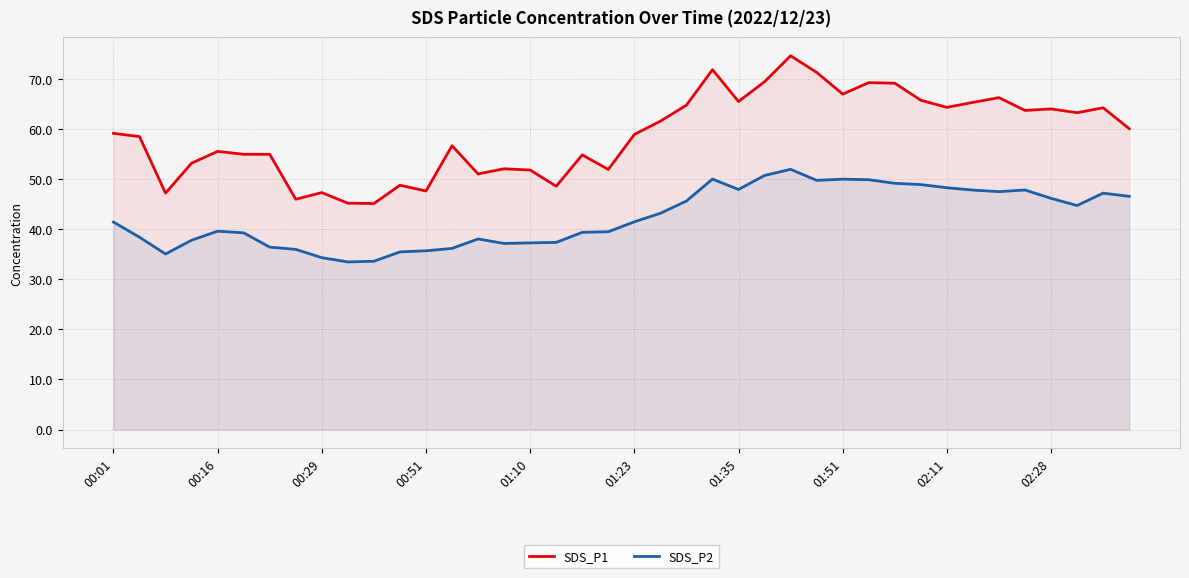

What is the average value of the SDS_P2 series?

42.4